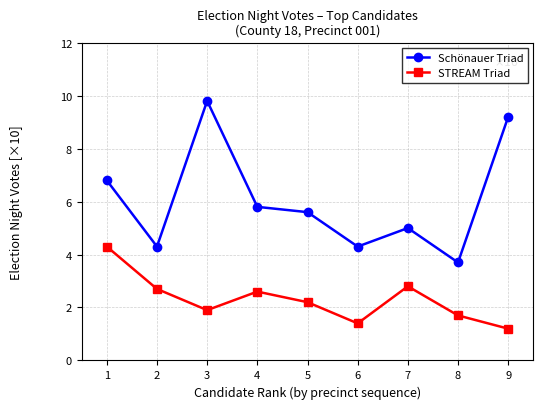

Reading right to left, extract all data points from this chart.

Schönauer Triad: 9=9.2	8=3.7	7=5.0	6=4.3	5=5.6	4=5.8	3=9.8	2=4.3	1=6.8
STREAM Triad: 9=1.2	8=1.7	7=2.8	6=1.4	5=2.2	4=2.6	3=1.9	2=2.7	1=4.3